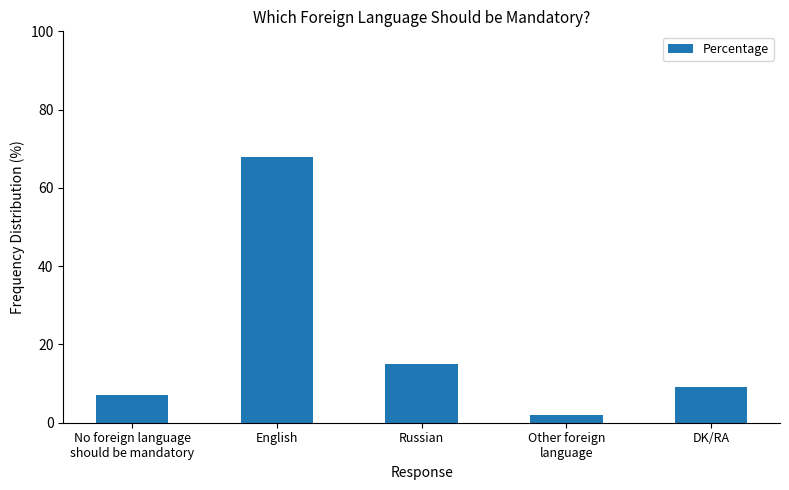

How many values are below 9?

2